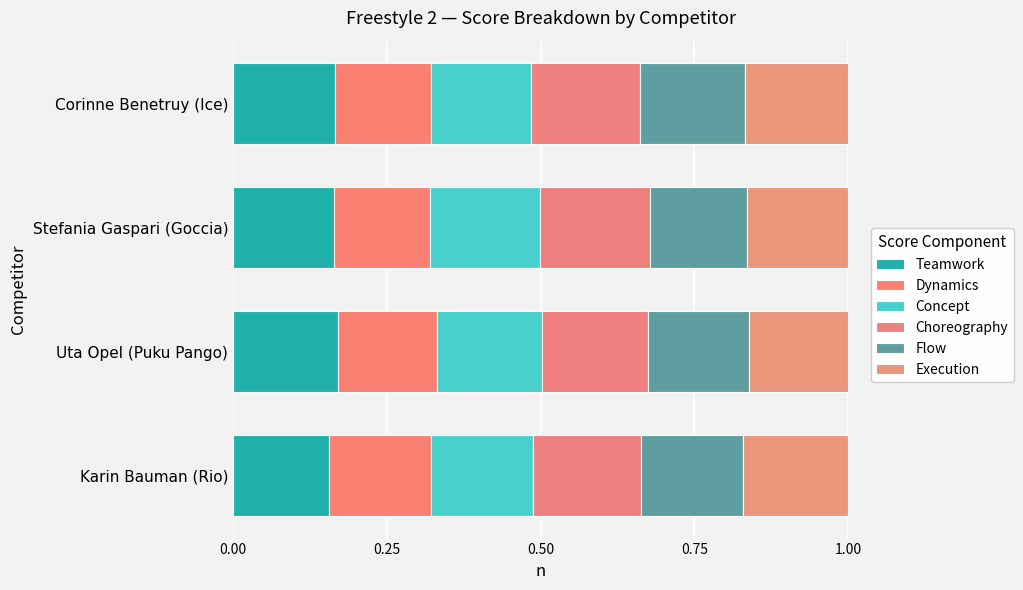

How many distinct data groups are displayed?

6